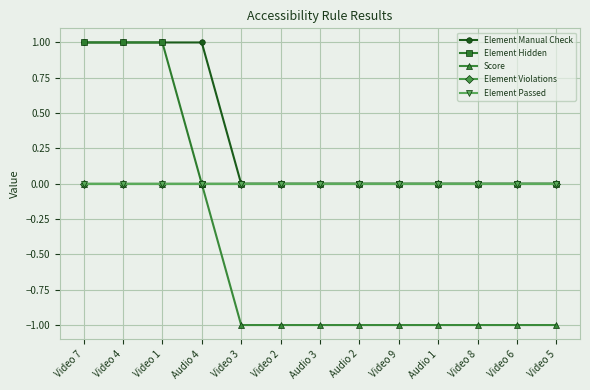

How many lines are shown in the chart?

5